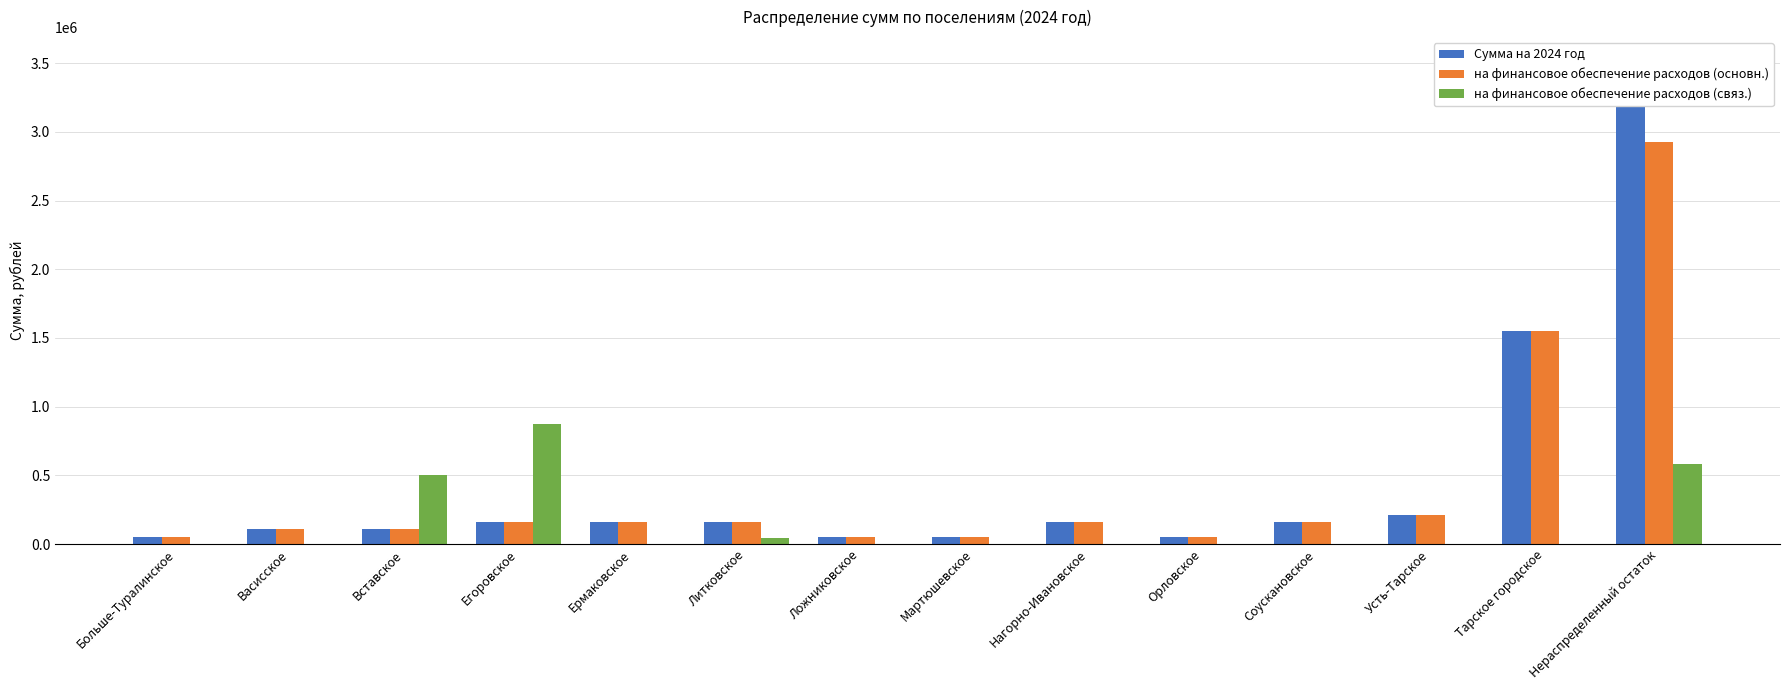

At Соускановское, list the series in order from largest to smallest.

Сумма на 2024 год, на финансовое обеспечение расходов (основн.), на финансовое обеспечение расходов (связ.)